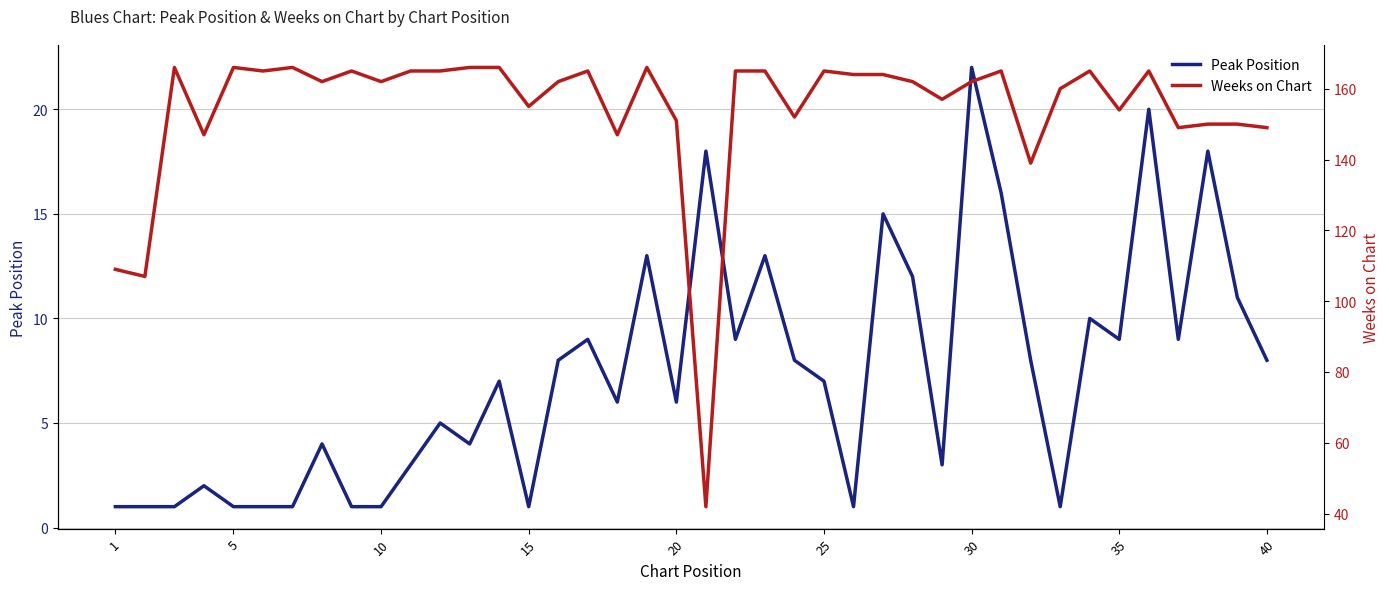

The value of Peak Position at 35 is 2. True or false?

False